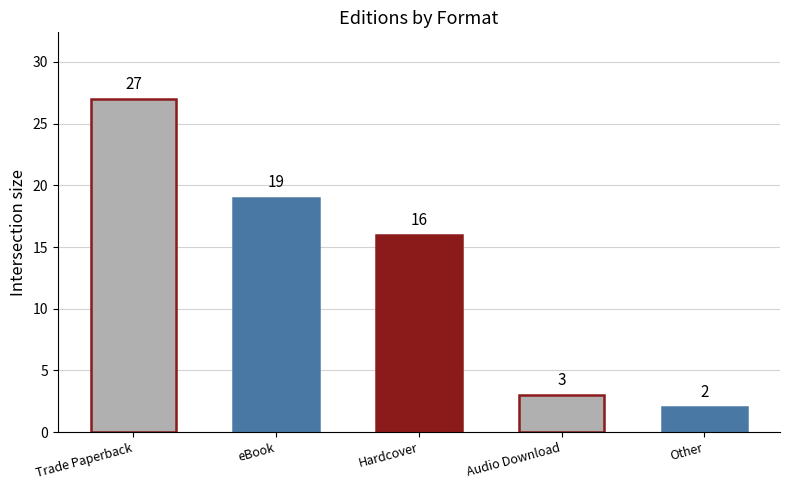

What is the value of the 3rd bar from the left?

16